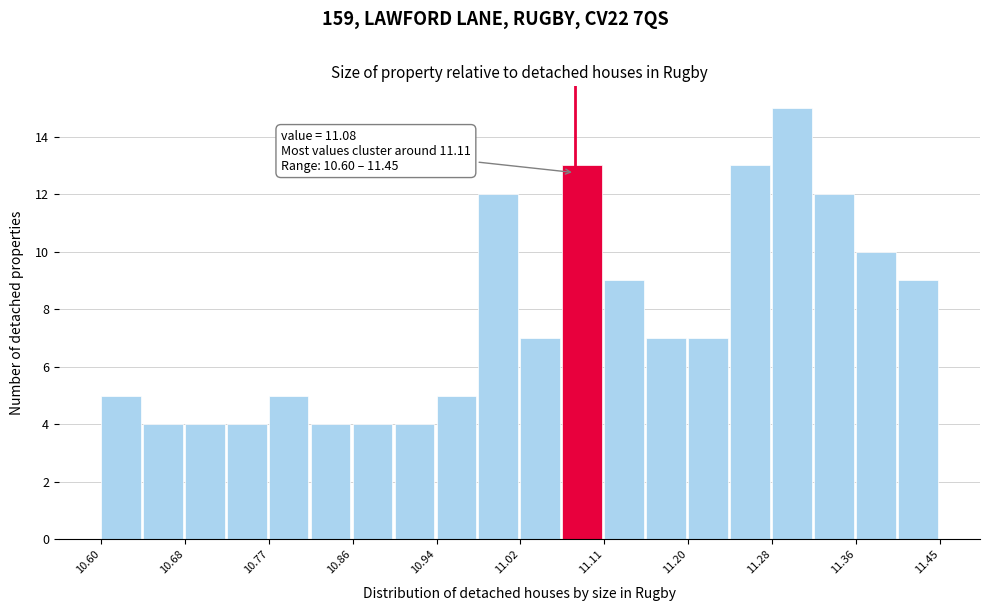

Over which range of the x-axis is the bar tallest?

11.28 to 11.32